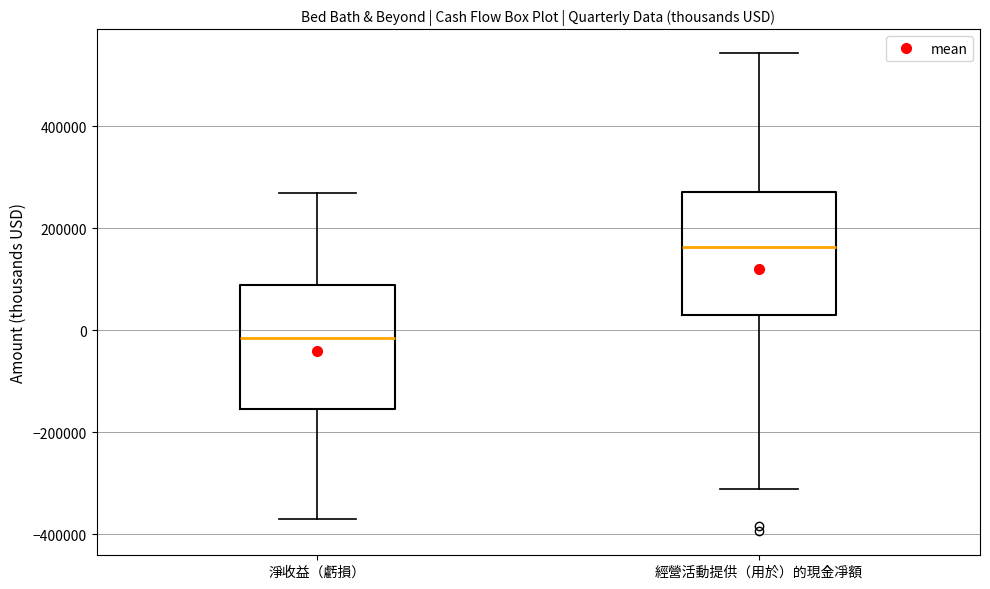

Which box's median line is the lowest?

淨收益（虧損）